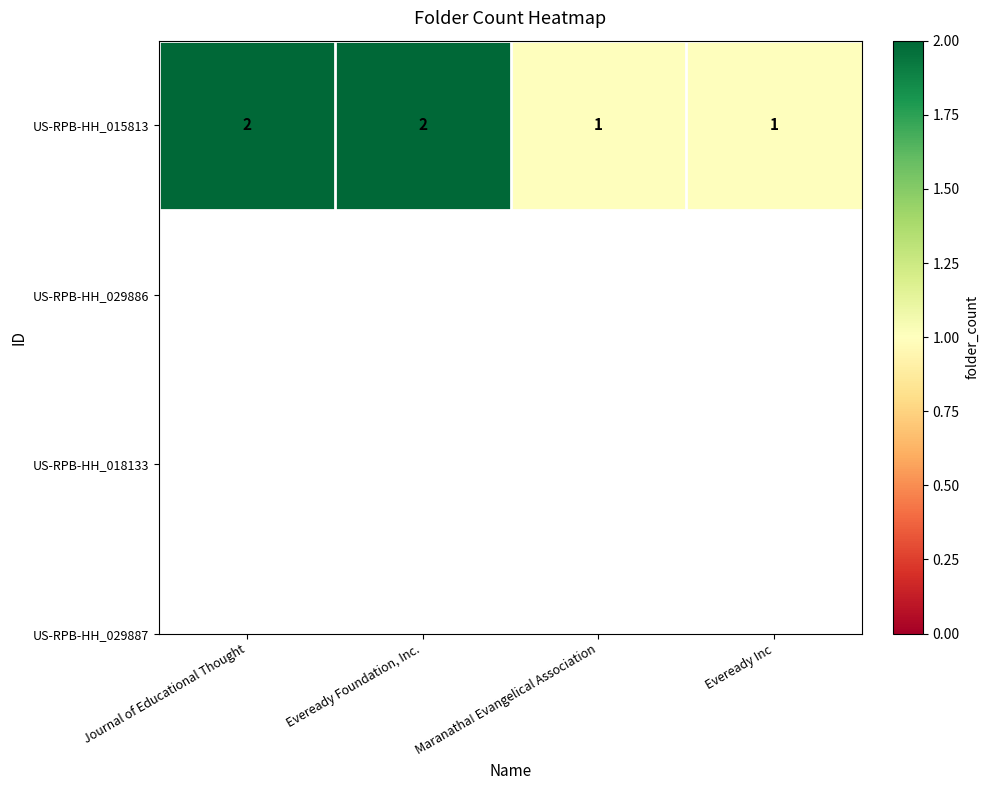

True or false: the data shows 2 at Journal of Educational Thought.

True